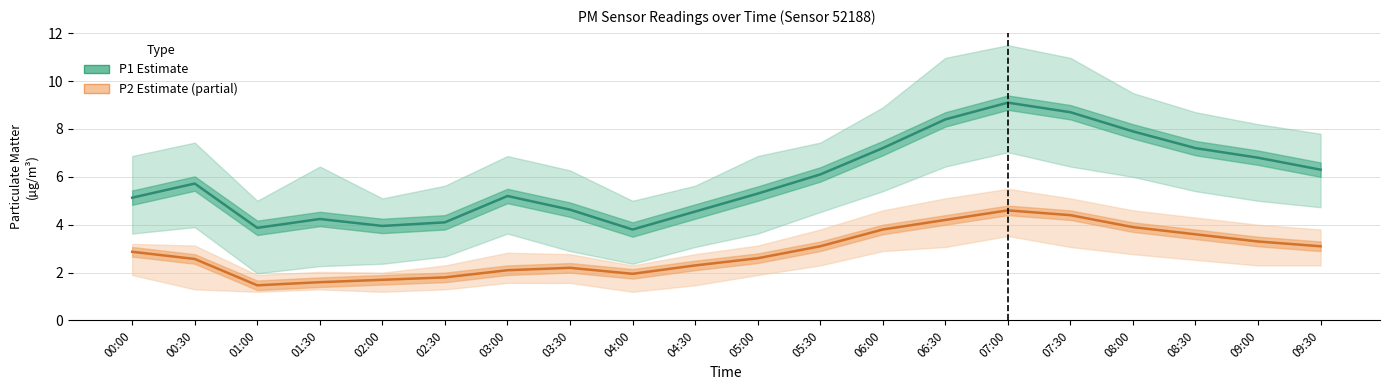

What is the total value across all series at 03:30?

6.8